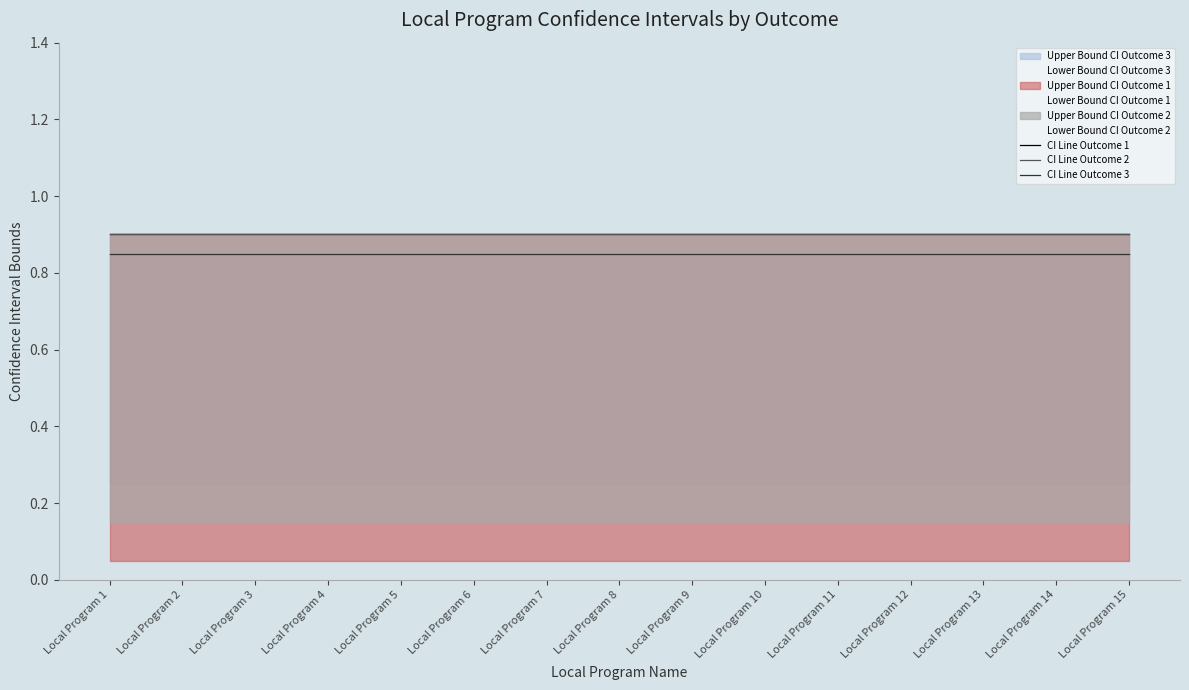

True or false: CI Line Outcome 2 and CI Line Outcome 3 cross at least once.

False